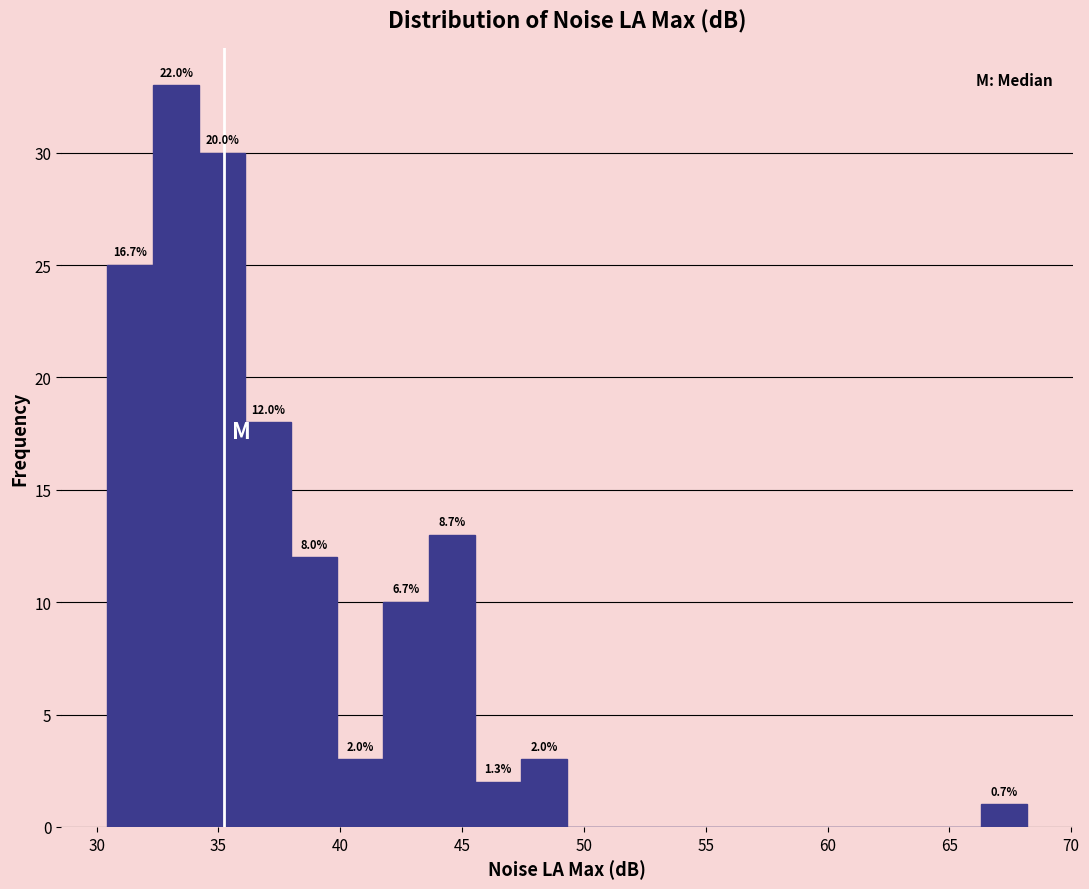

Around what value on the x-axis is the tallest bar? Give the approximate position of its centre, as read against the axis.

33.5